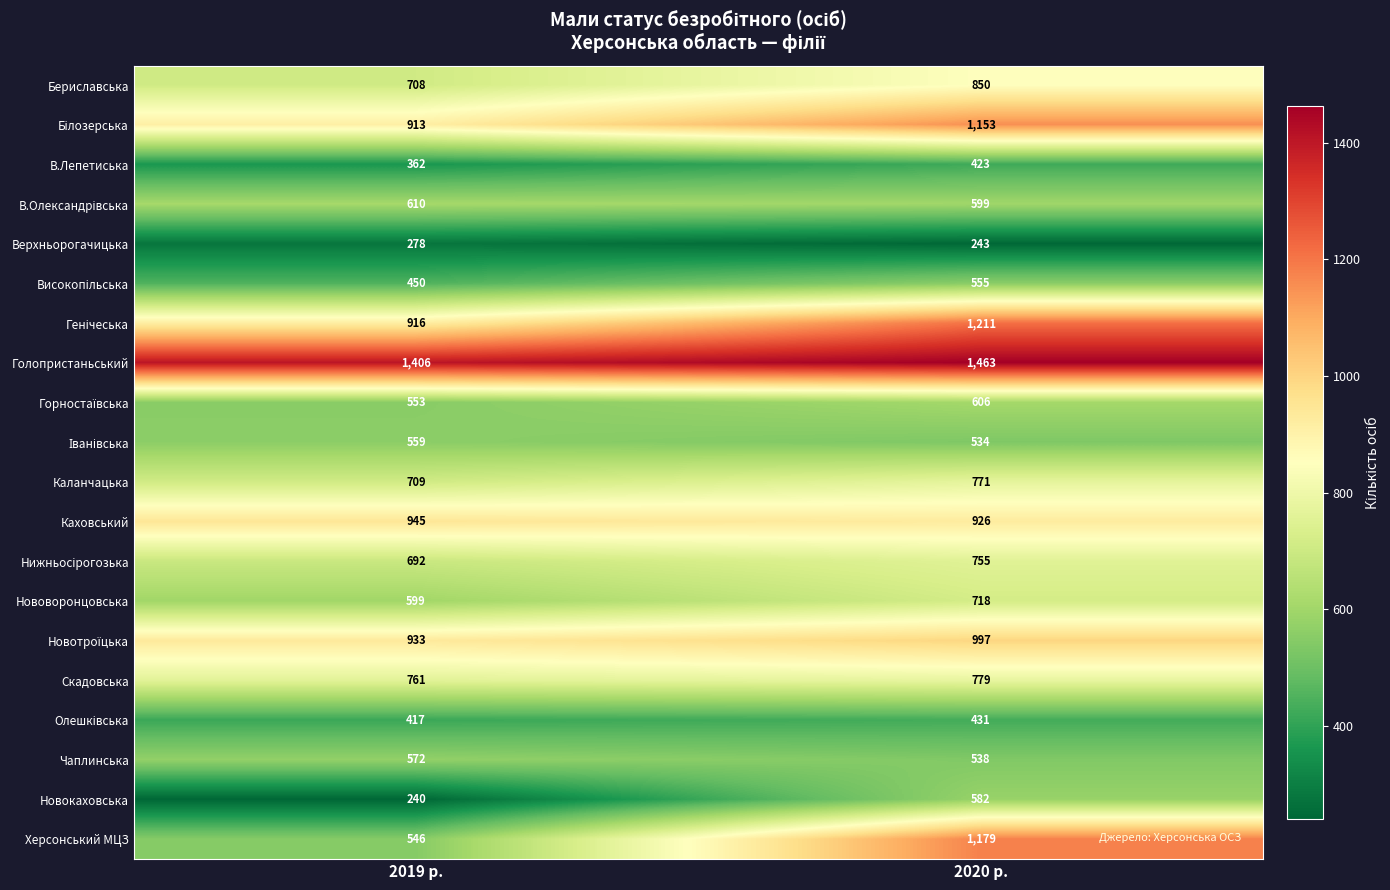

What is the smallest value displayed?

240